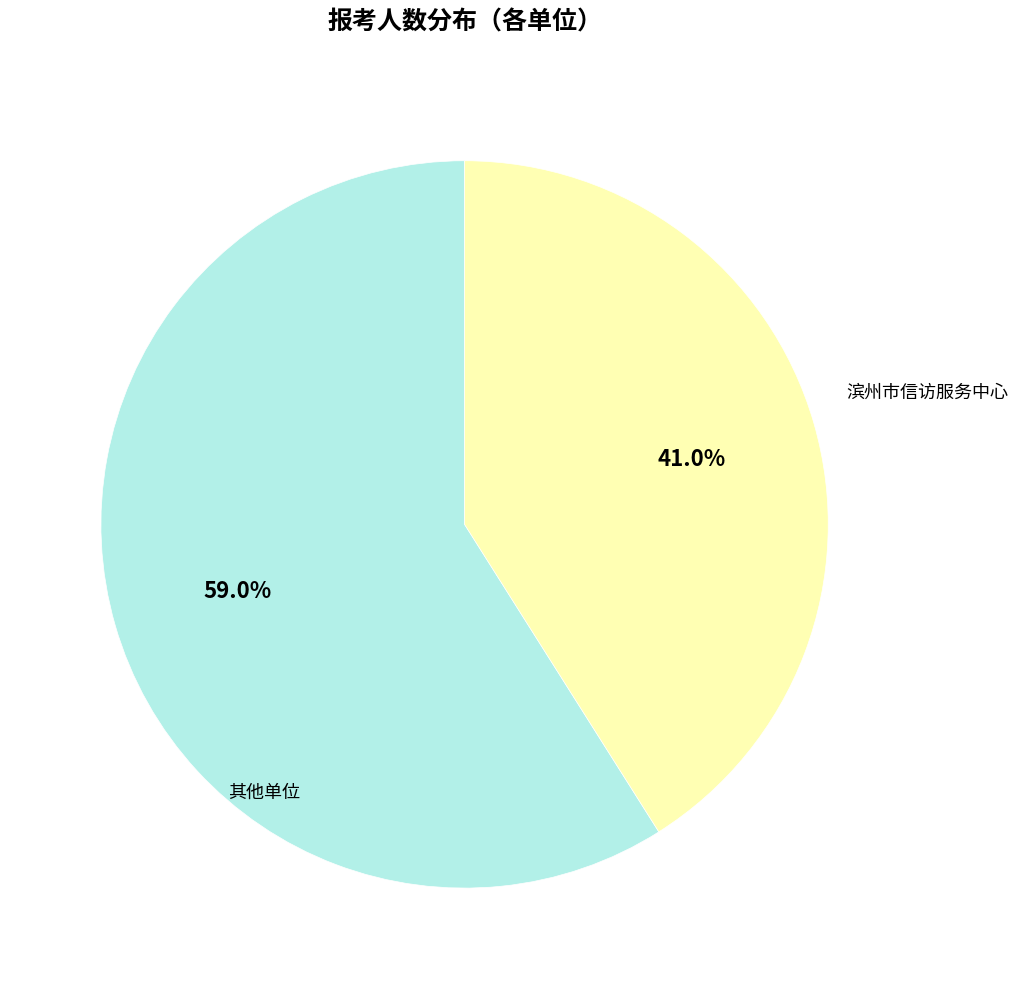

Is there a majority slice in this chart?

Yes